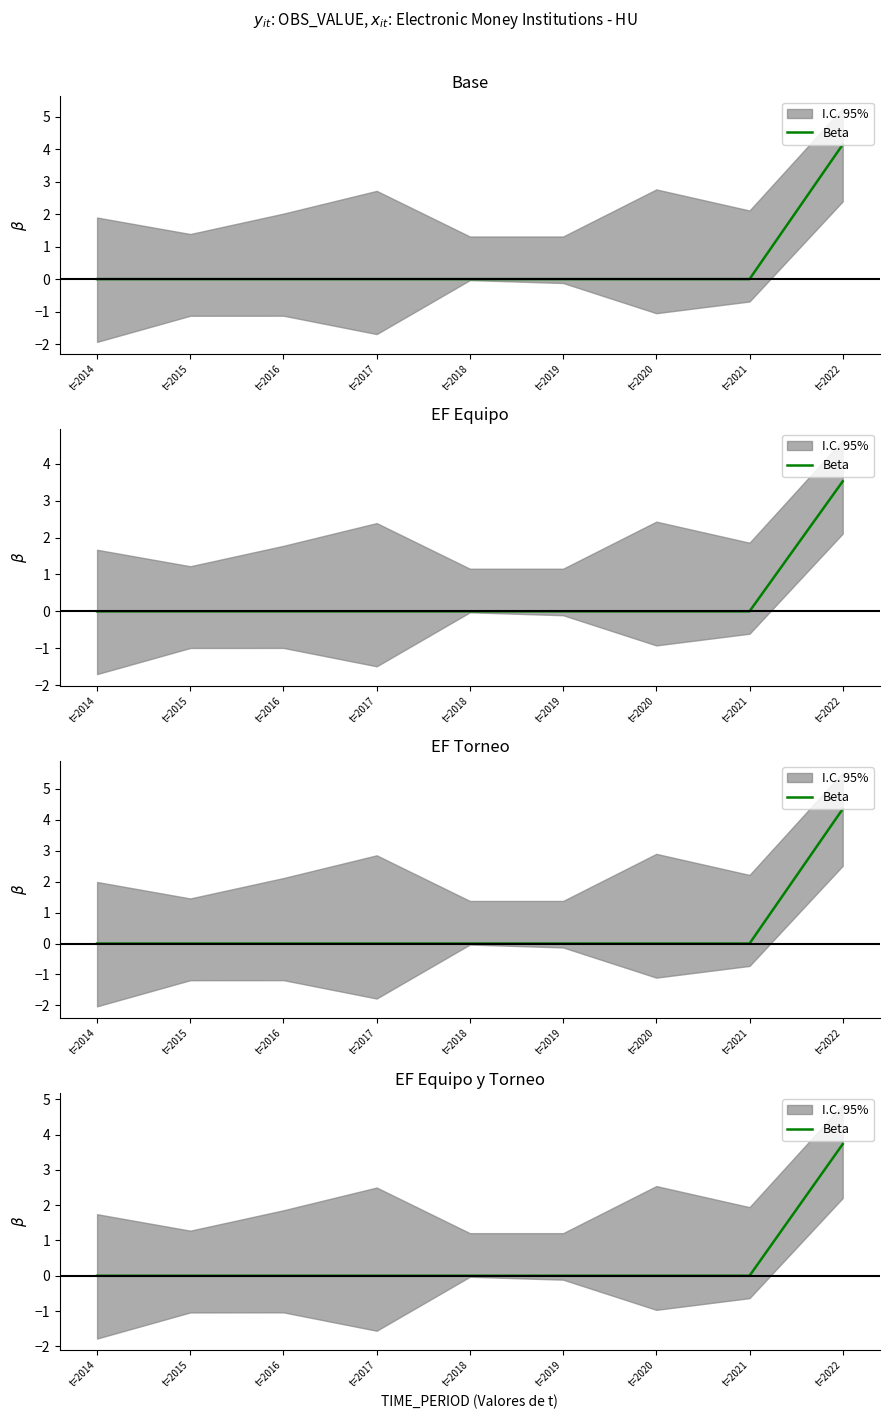

True or false: the data shows 0.0 at t=2018.

True